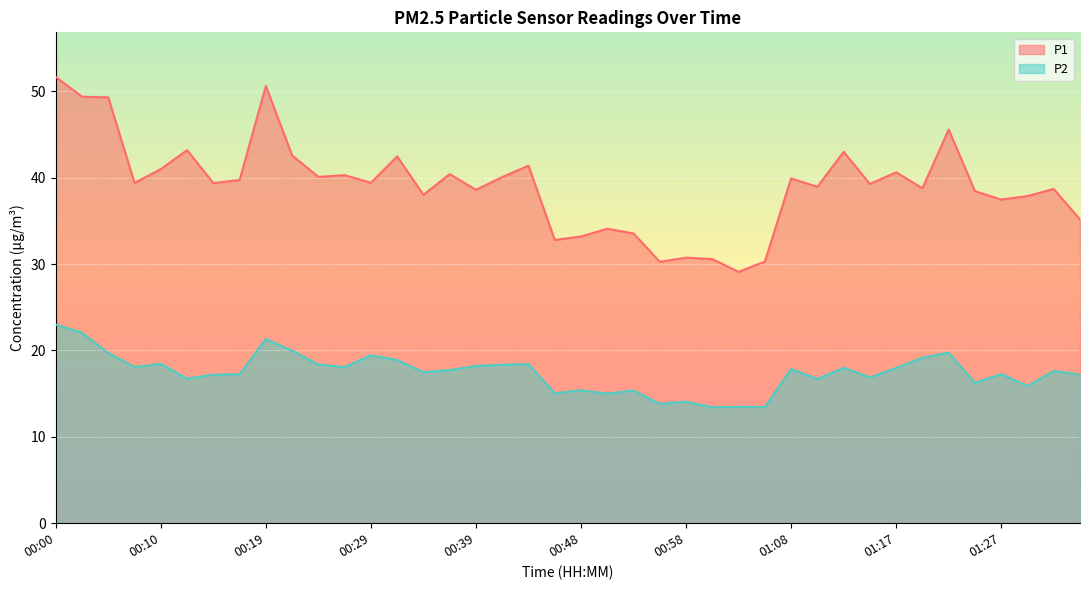

True or false: P1 has more than 2 interior local peaks.

True